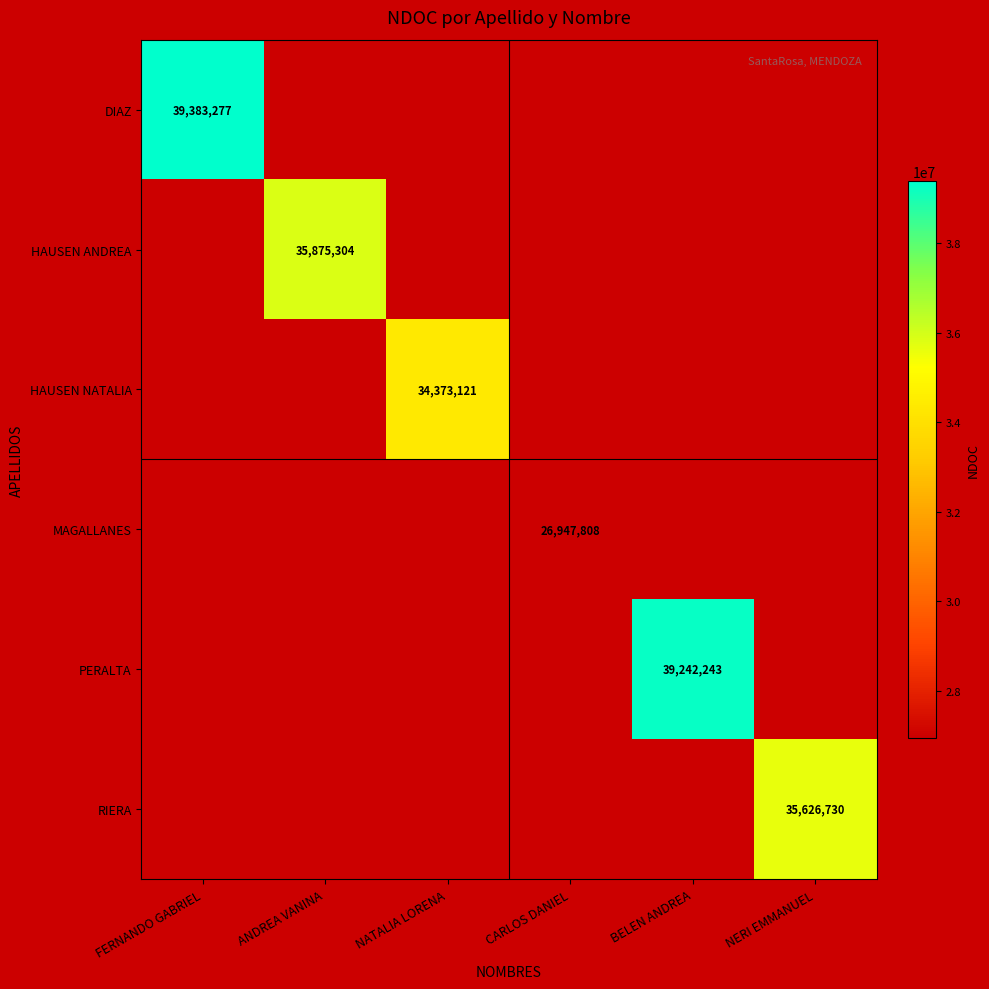

The value of MAGALLANES at CARLOS DANIEL is 42587091. True or false?

False